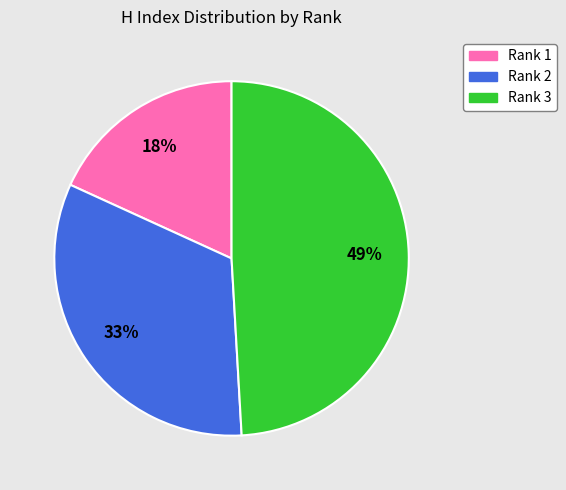

How many slices are in this pie chart?

3